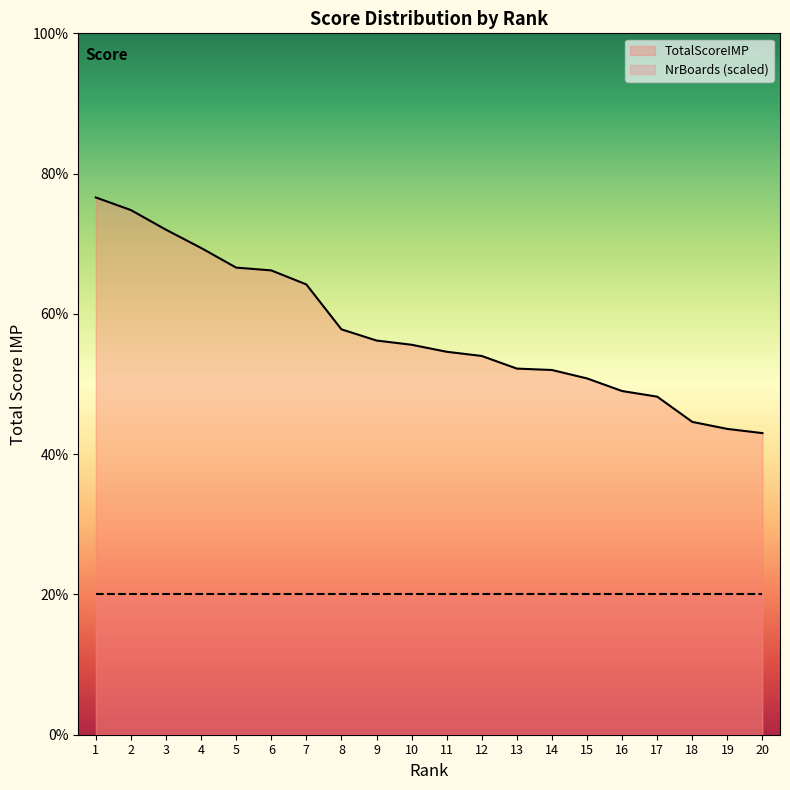

List the labels in order of value, largest first.

1, 2, 3, 4, 5, 6, 7, 8, 9, 10, 11, 12, 13, 14, 15, 16, 17, 18, 19, 20